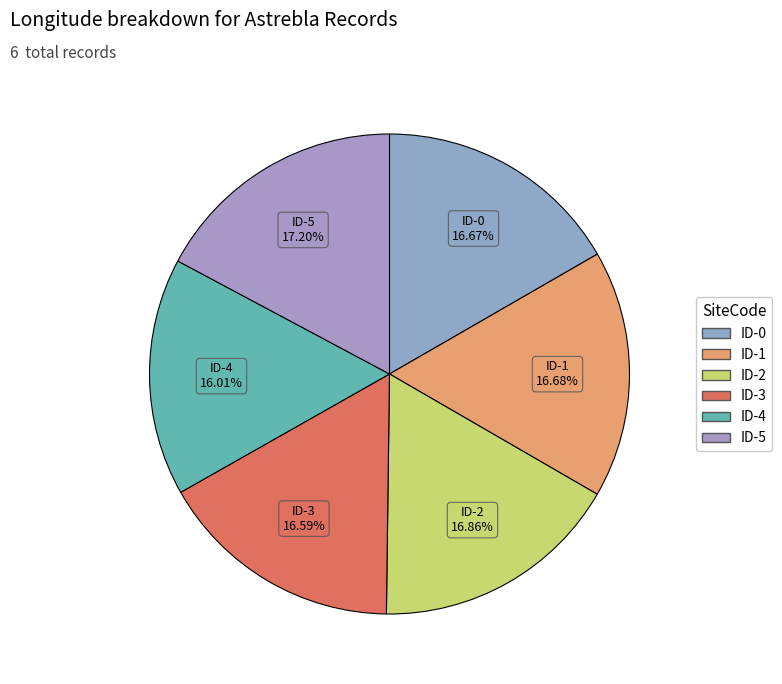

How many segments does this pie chart have?

6